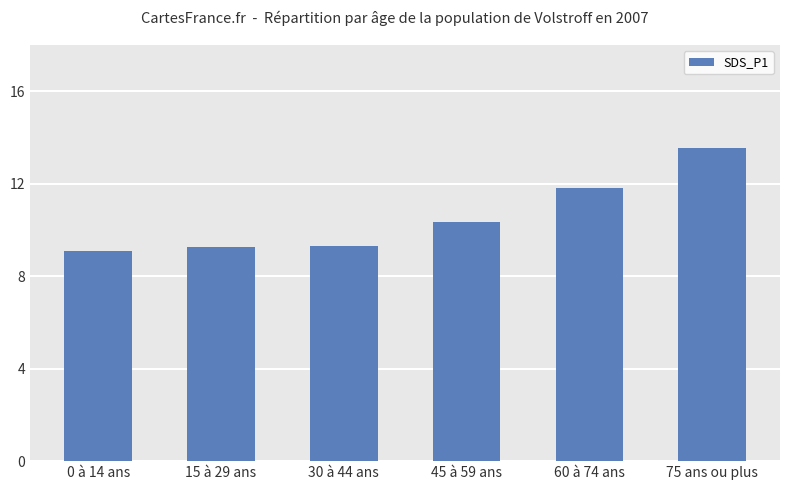

Which label corresponds to the largest value in the chart?

75 ans ou plus